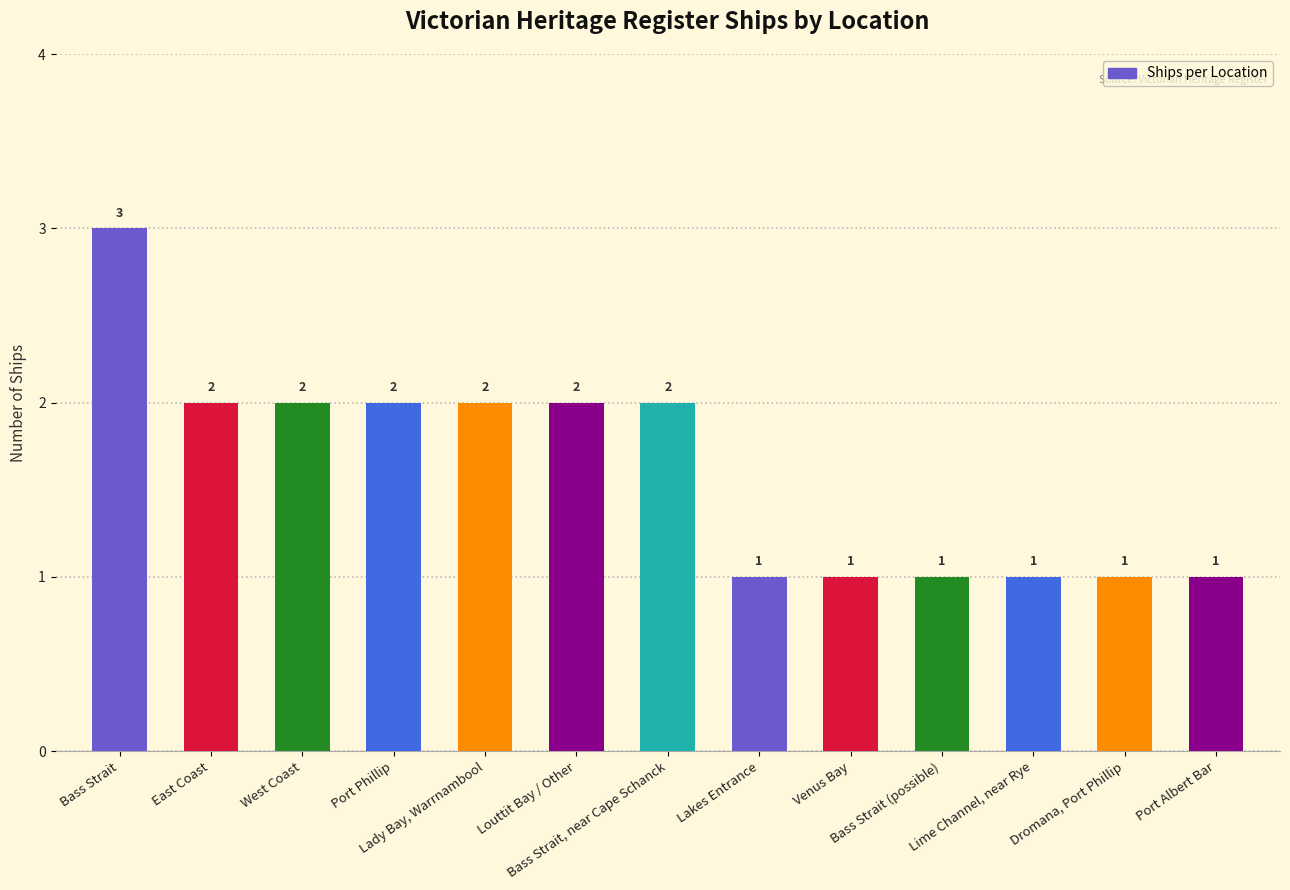

How many data points does each series have?

13